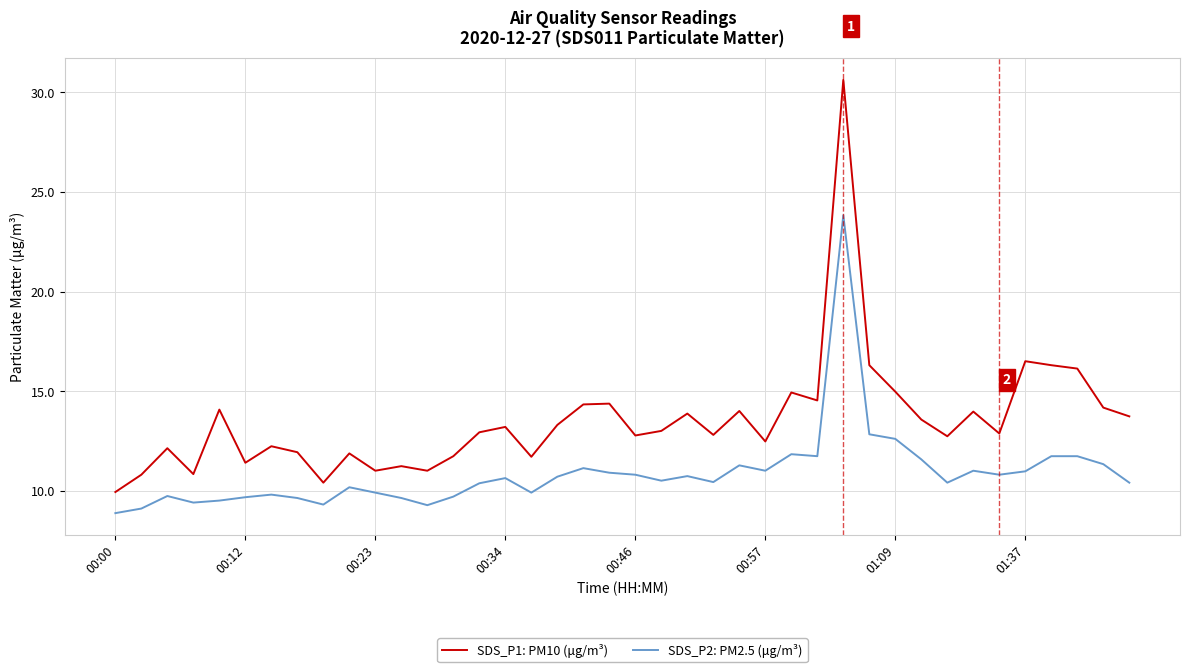

True or false: SDS_P2: PM2.5 (μg/m³) and SDS_P1: PM10 (μg/m³) intersect in this chart.

False